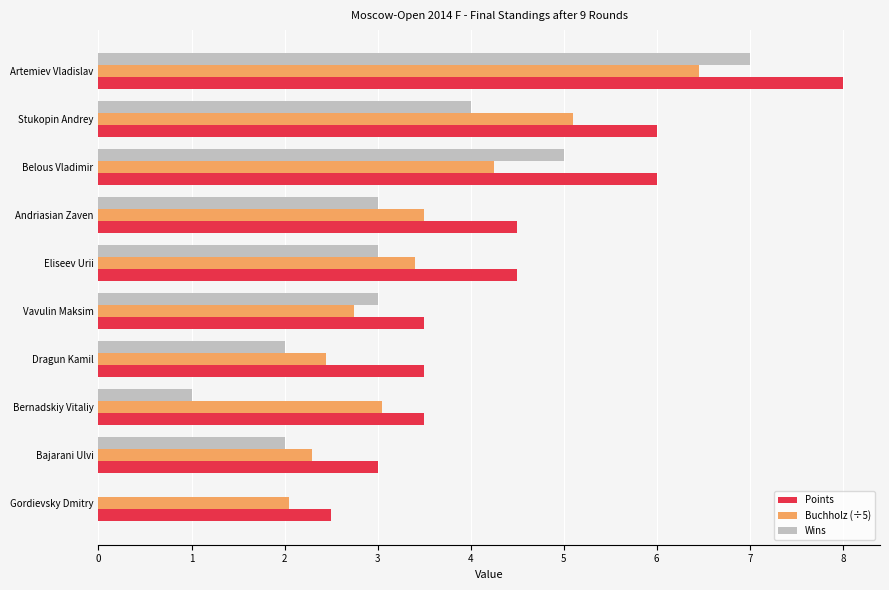

Count the number of data series in this chart.

3